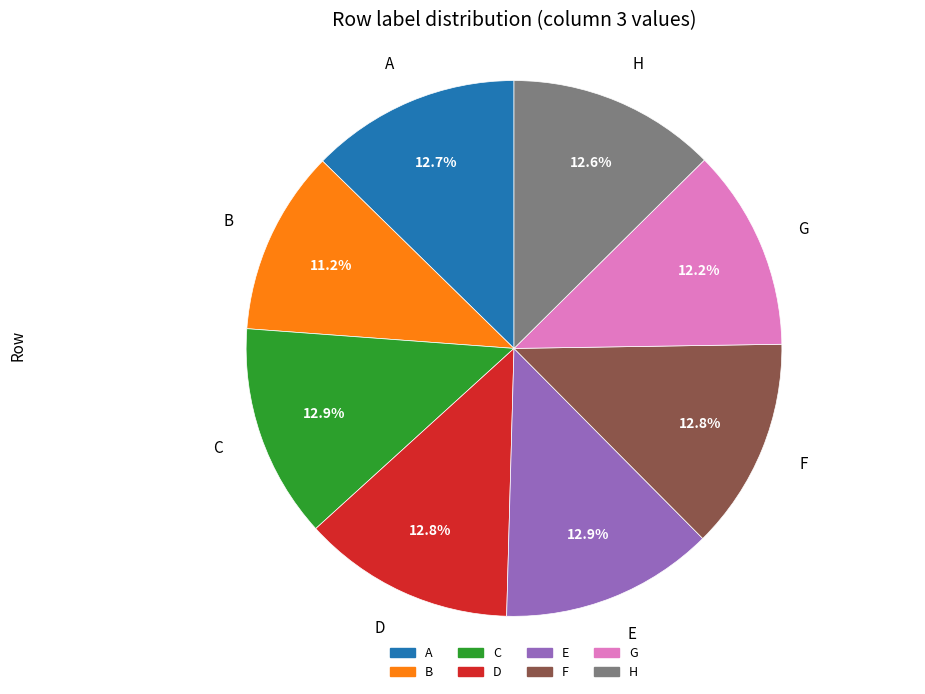

Which category has the smallest portion of the pie?

B